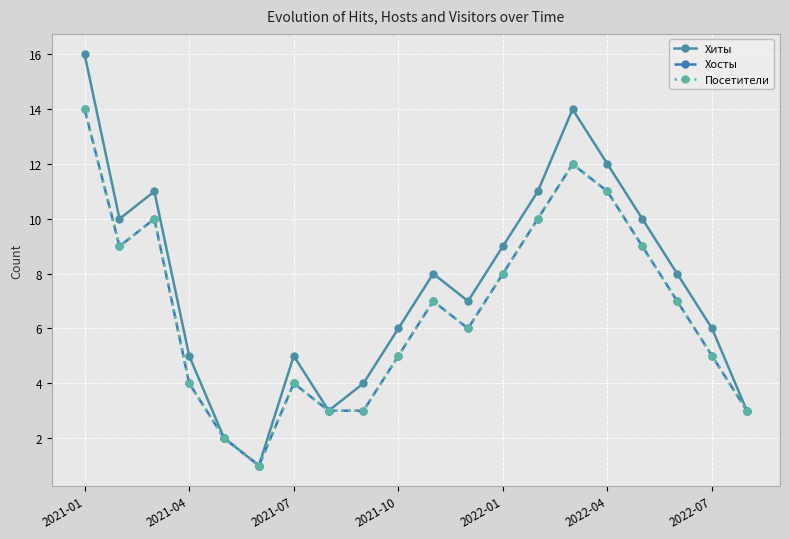

Does the chart have visible grid lines?

Yes